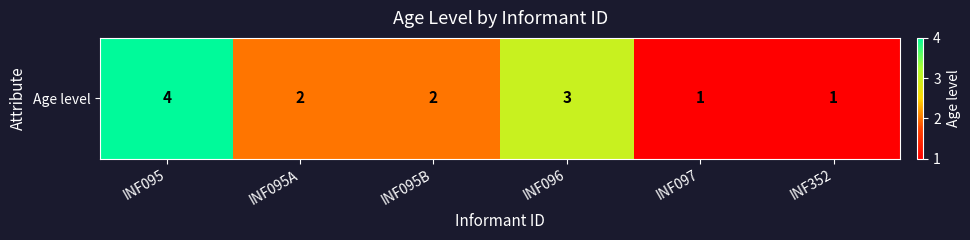

What is the ratio of the value at INF095 to the value at INF095A?

2.0